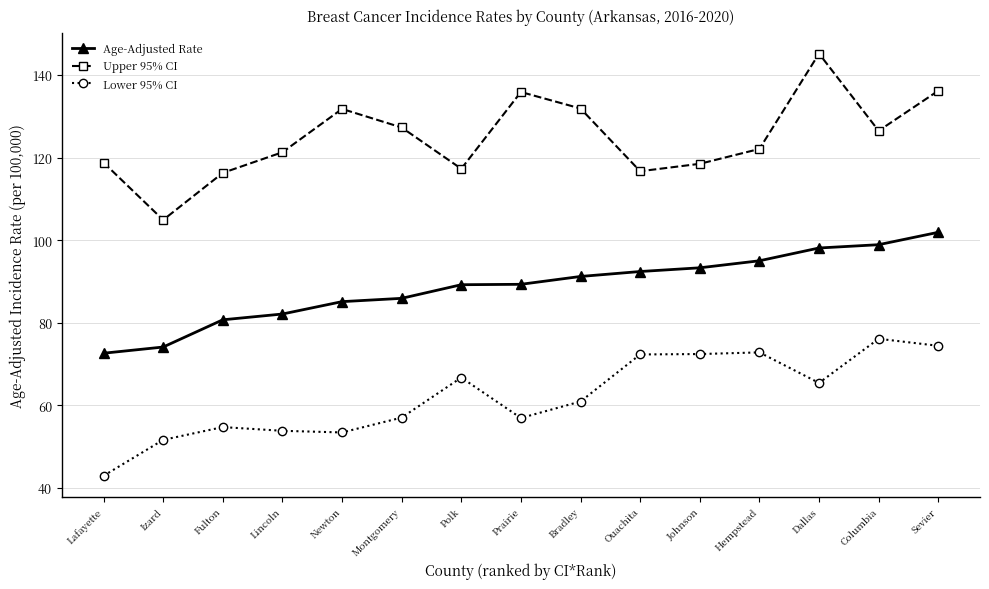

What is the average value of the Lower 95% CI series?

62.1